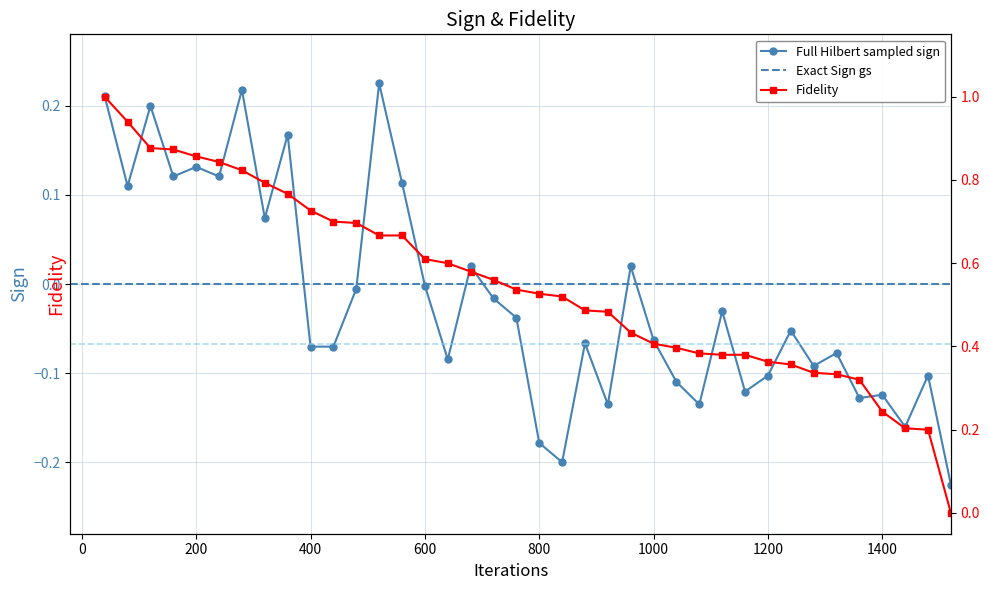

Which has a higher value, 4 or 26?

4